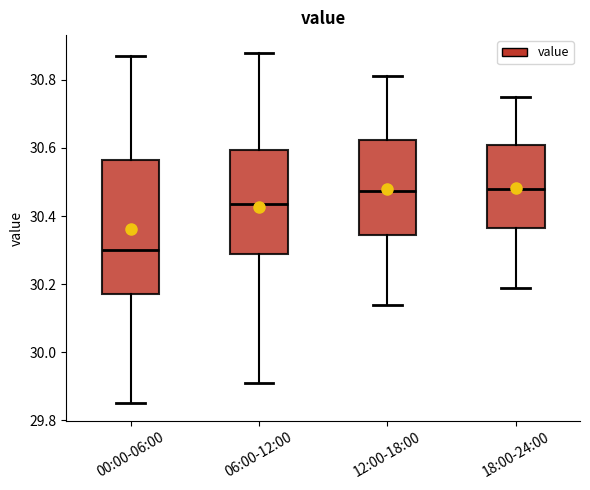

Reading left to right, read every box against the y-axis: the position of its median line, the range the box covers, and the ends of its whiskers. The values are not printed on the chart, so give them approximately, as read against the axis.

00:00-06:00: median 30.30, box 30.18 to 30.56, whiskers 29.86 to 30.88
06:00-12:00: median 30.44, box 30.28 to 30.60, whiskers 29.92 to 30.88
12:00-18:00: median 30.48, box 30.34 to 30.62, whiskers 30.14 to 30.82
18:00-24:00: median 30.48, box 30.36 to 30.62, whiskers 30.20 to 30.76